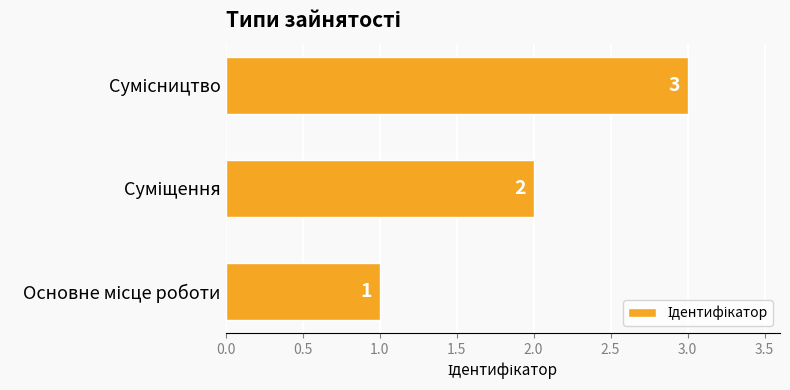

What is the sum of all values?

6